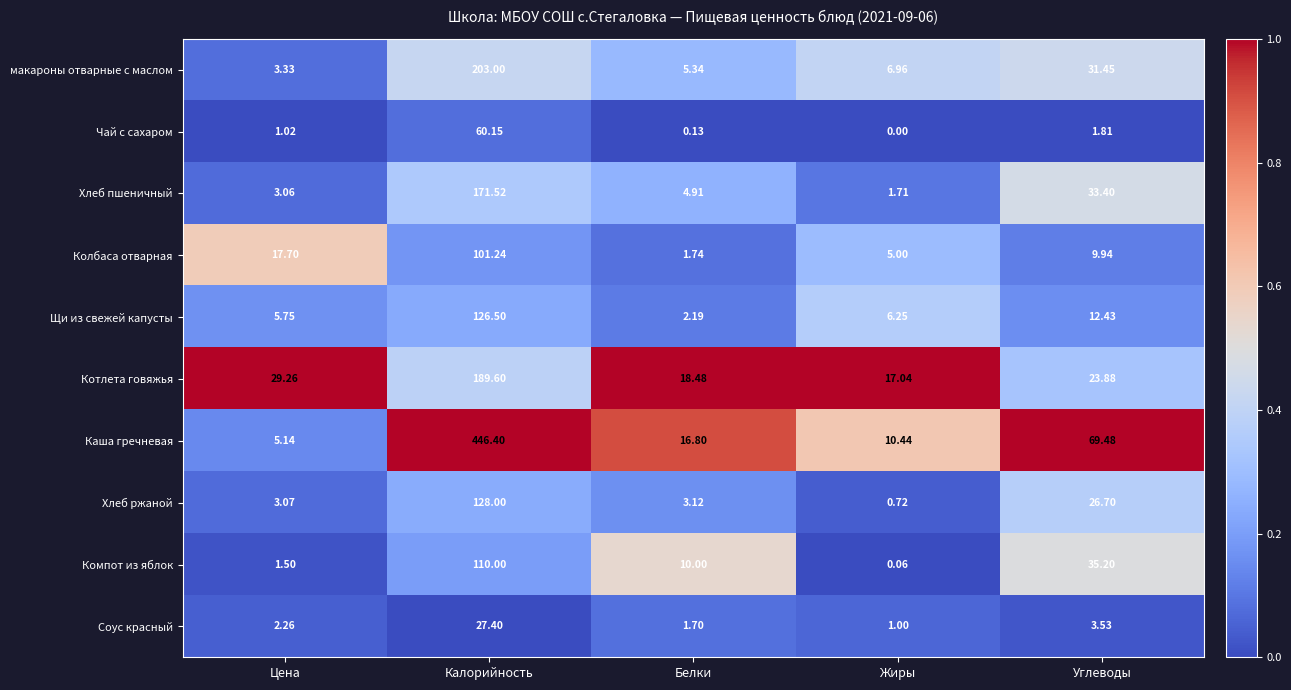

At which label does Компот из яблок first exceed 10?

Калорийность